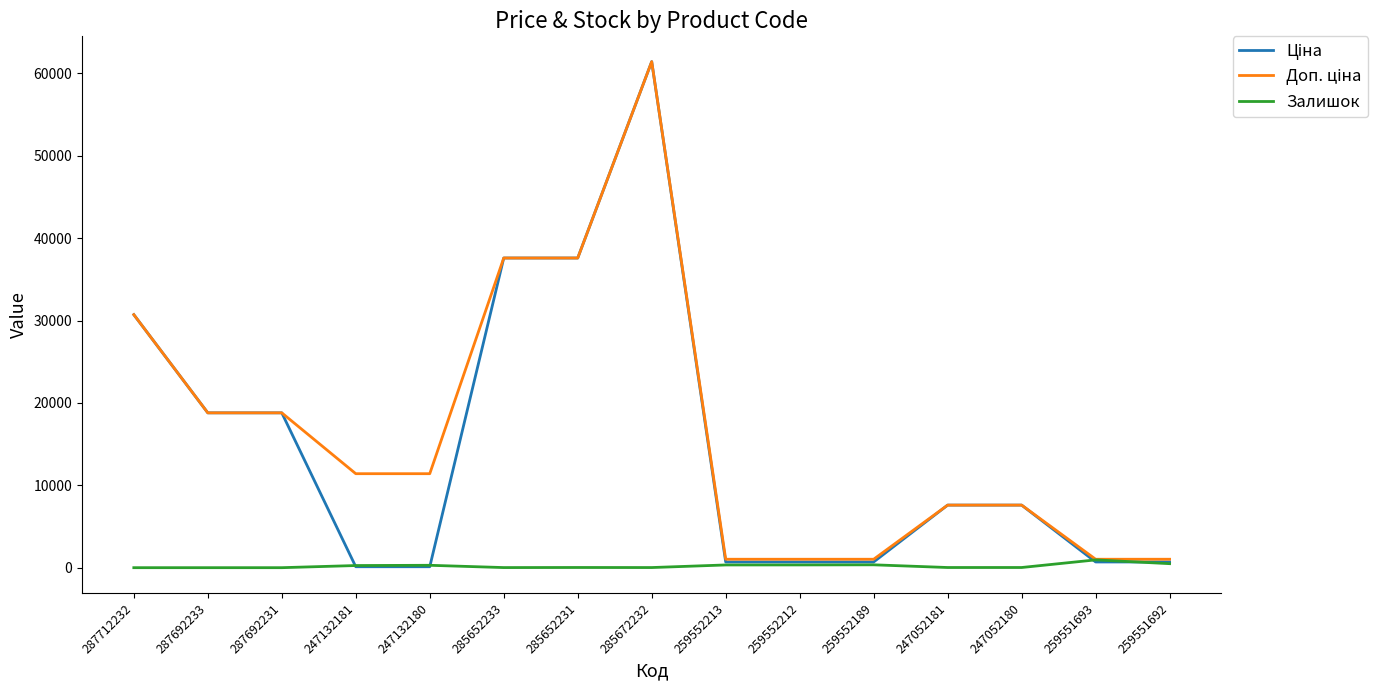

What is the maximum value shown in the chart?

61434.3